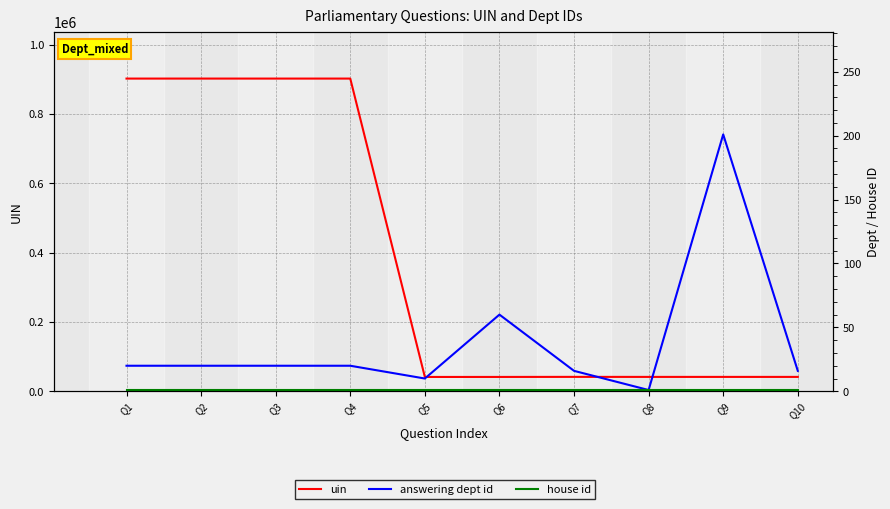

What is the spread (max minus min) of values at Q5?

41380